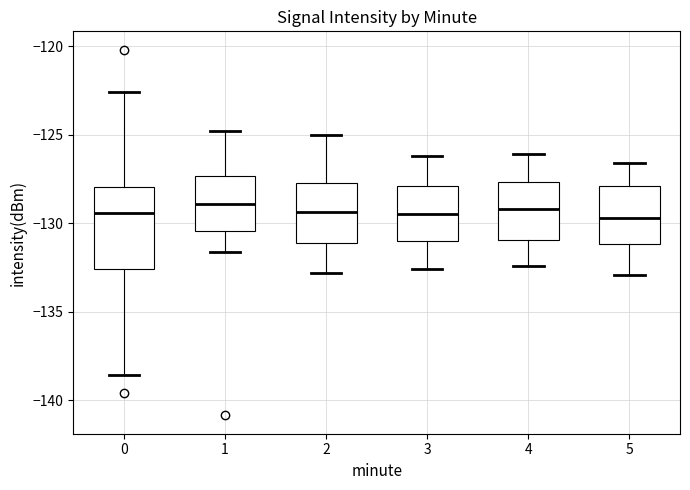

Where is the upper edge of the box at x = 0 on the y-axis? The values are not printed on the chart, so give them approximately, as read against the axis.

-128.0